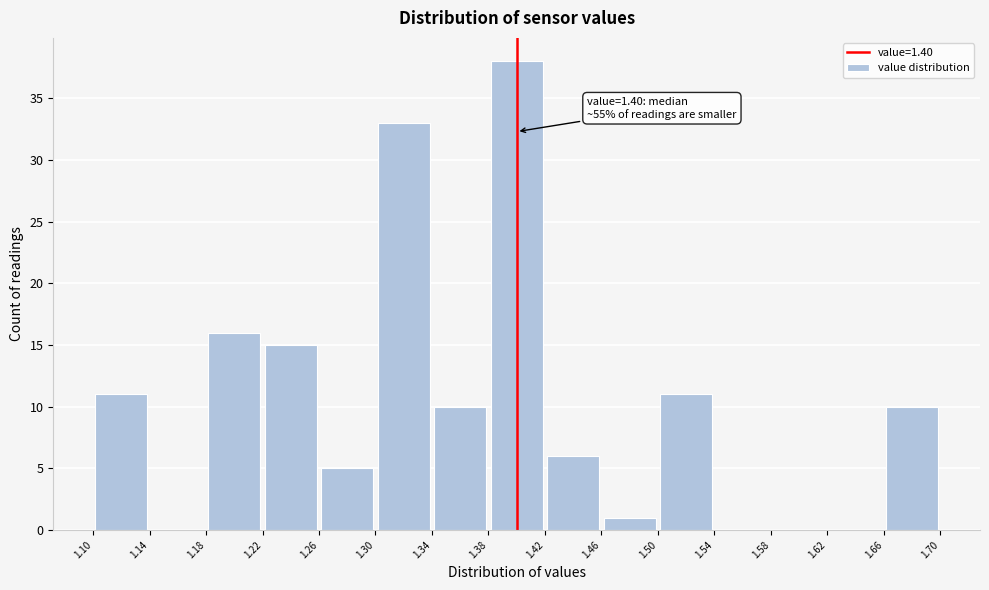

Which range on the x-axis has the tallest bar?

1.38 to 1.42